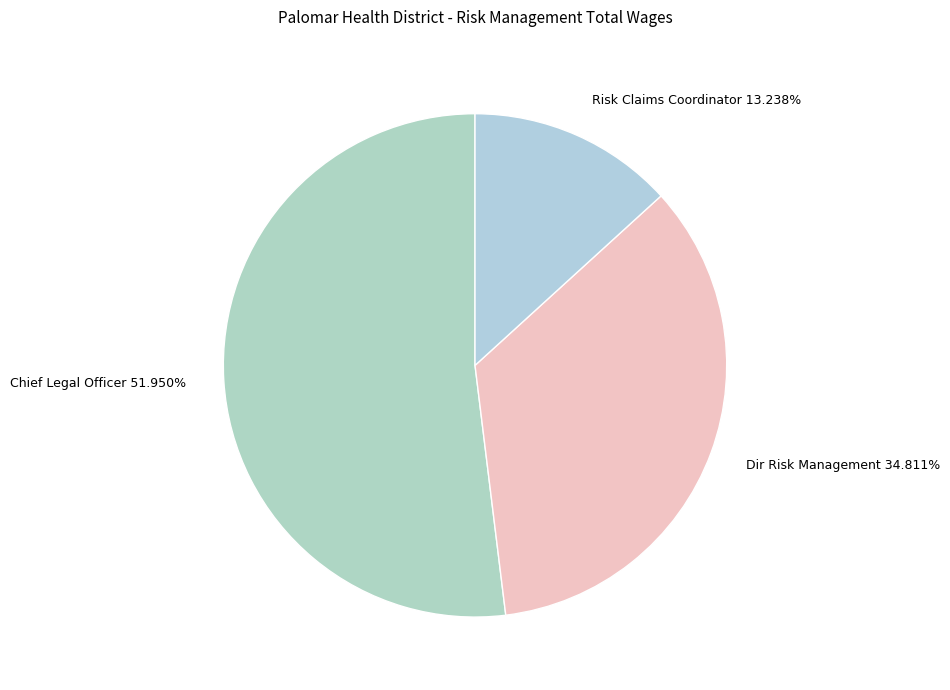

How many segments does this pie chart have?

3